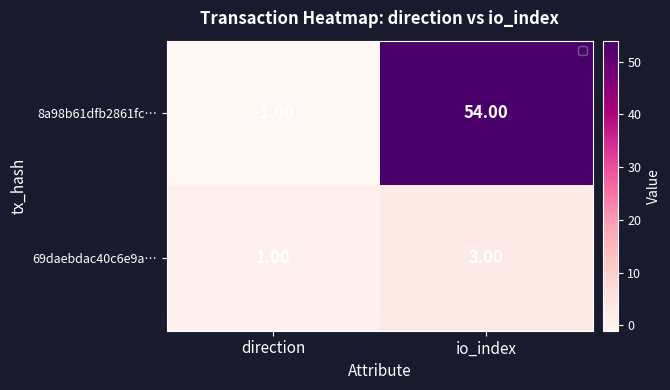

What is the difference between the maximum and minimum values in the 8a98b61dfb2861fc… series?

55